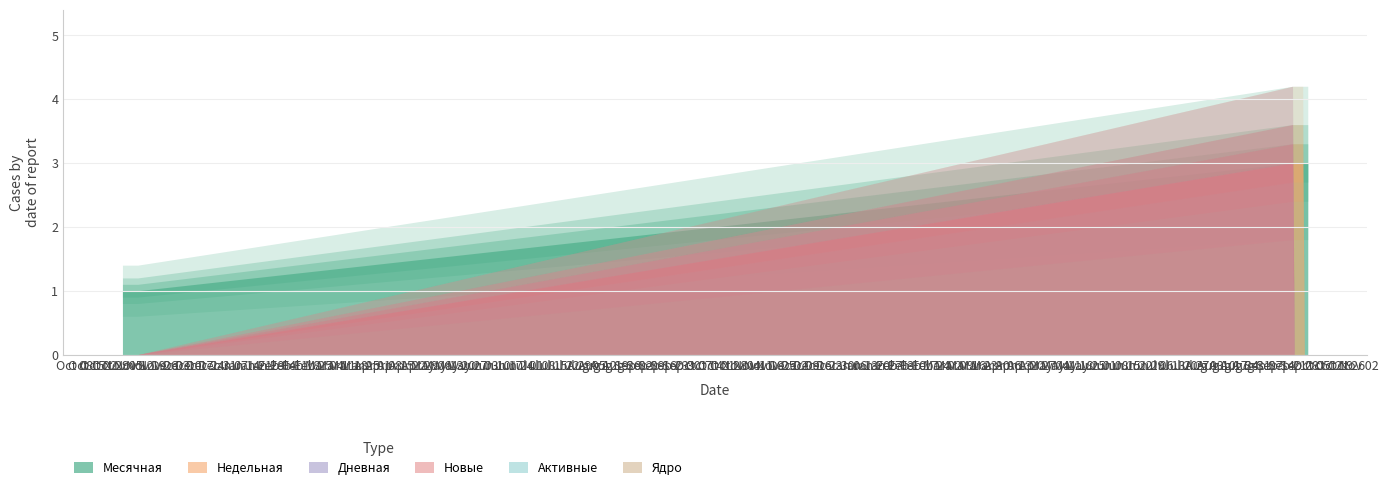

At how many categories does at least one series exceed 2?

10